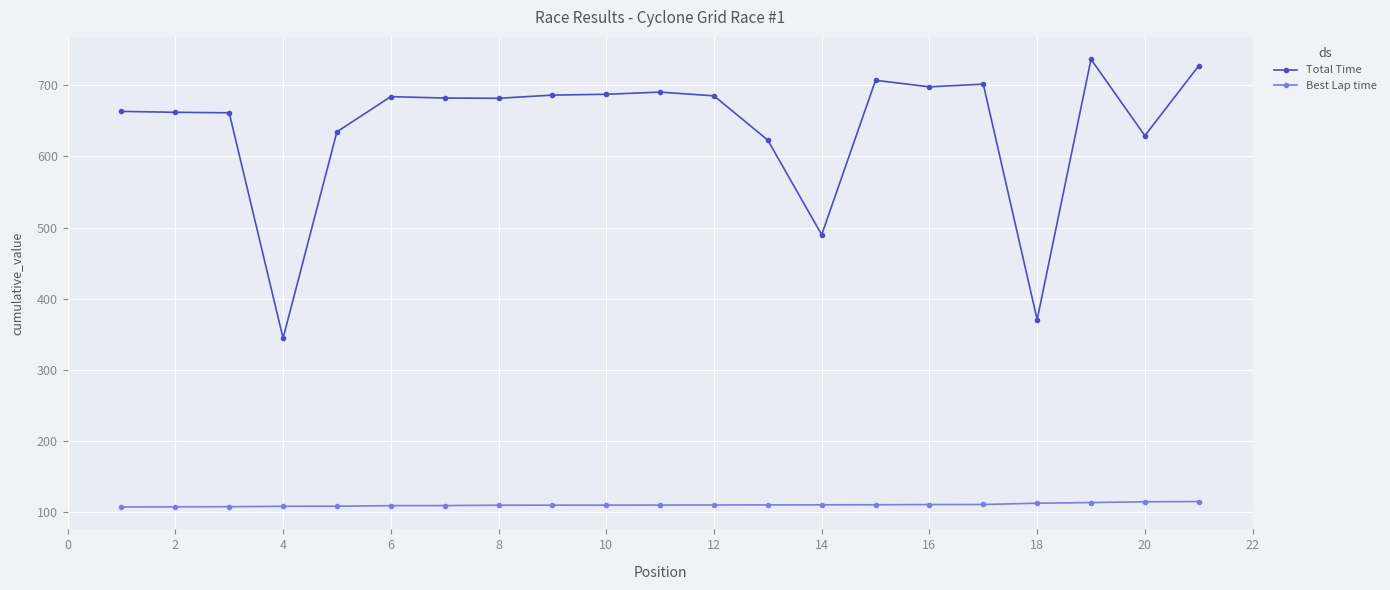

Does the chart have visible grid lines?

Yes